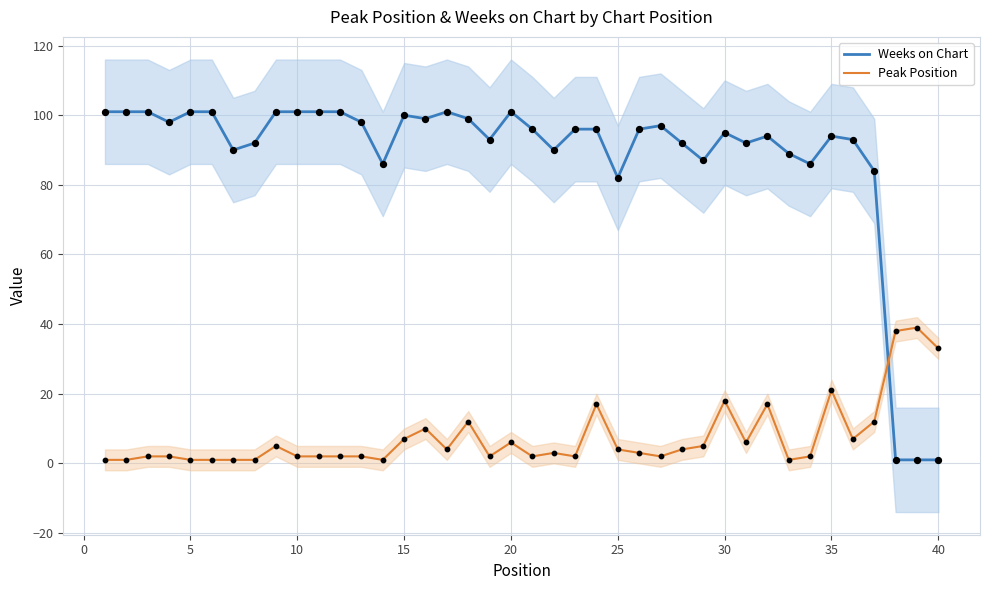

At how many categories does at least one series exceed 72?

37